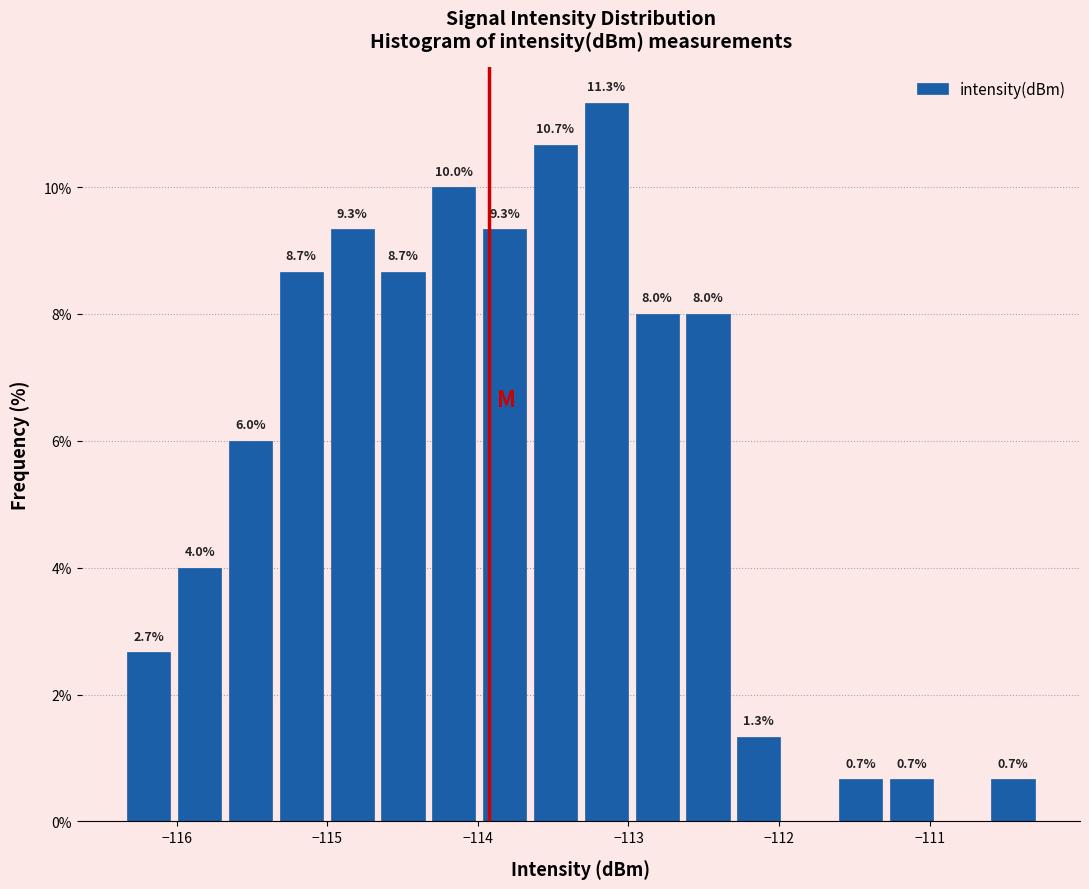

Around what value on the x-axis is the tallest bar? Give the approximate position of its centre, as read against the axis.

-113.1